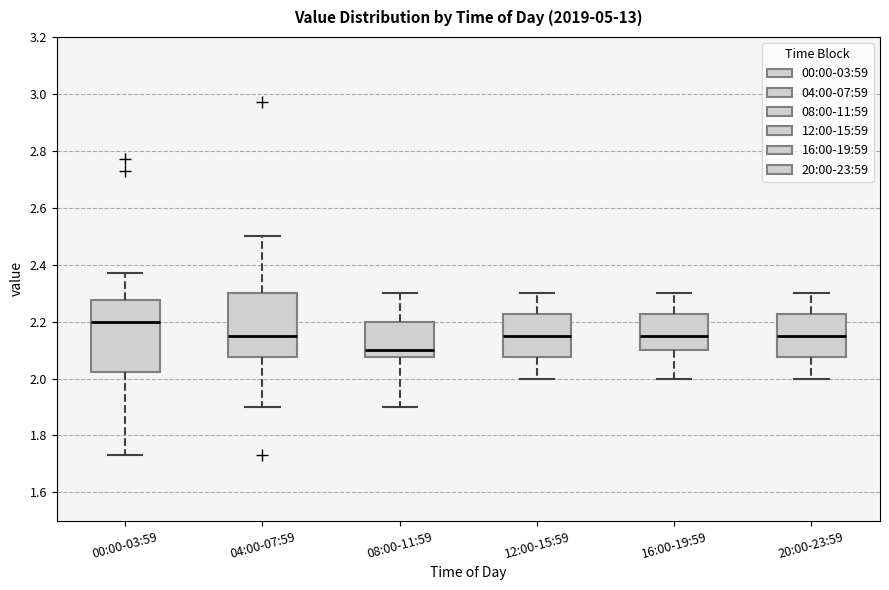

Reading left to right, read every box against the y-axis: the position of its median line, the range the box covers, and the ends of its whiskers. The values are not printed on the chart, so give them approximately, as read against the axis.

00:00-03:59: median 2.20, box 2.02 to 2.28, whiskers 1.74 to 2.38
04:00-07:59: median 2.16, box 2.08 to 2.30, whiskers 1.90 to 2.50
08:00-11:59: median 2.10, box 2.08 to 2.20, whiskers 1.90 to 2.30
12:00-15:59: median 2.16, box 2.08 to 2.22, whiskers 2.00 to 2.30
16:00-19:59: median 2.16, box 2.10 to 2.22, whiskers 2.00 to 2.30
20:00-23:59: median 2.16, box 2.08 to 2.22, whiskers 2.00 to 2.30